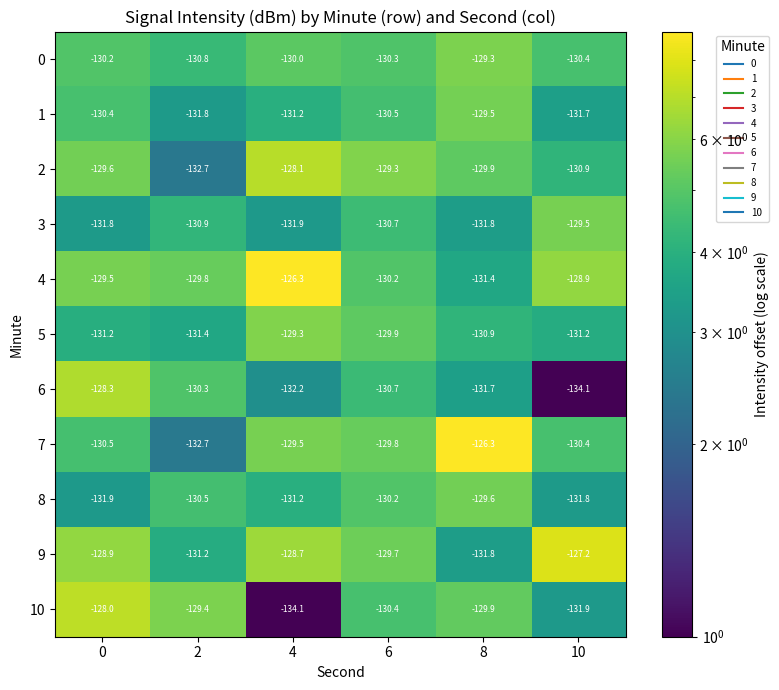

Between 0 and 8, which series saw the biggest shift?

7